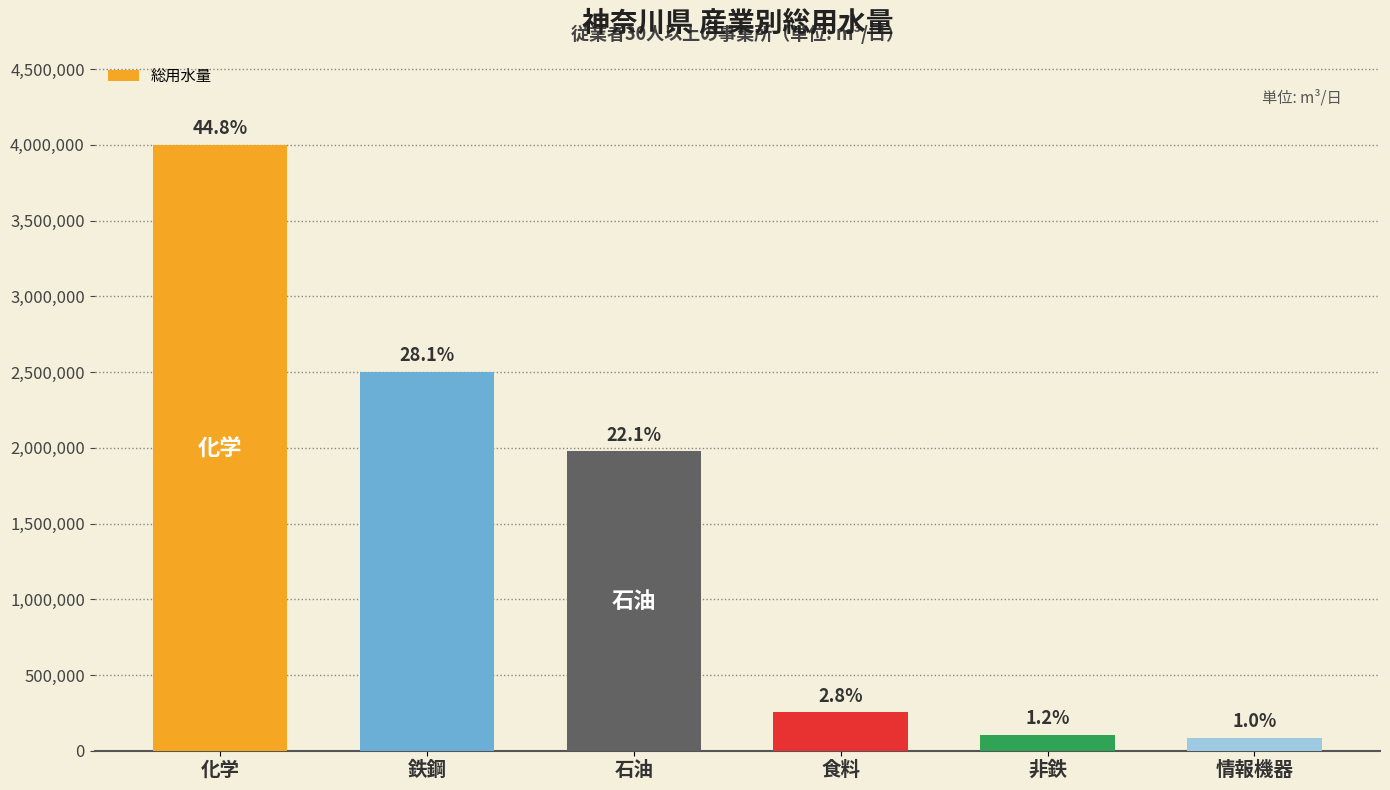

Are the bars horizontal?

No